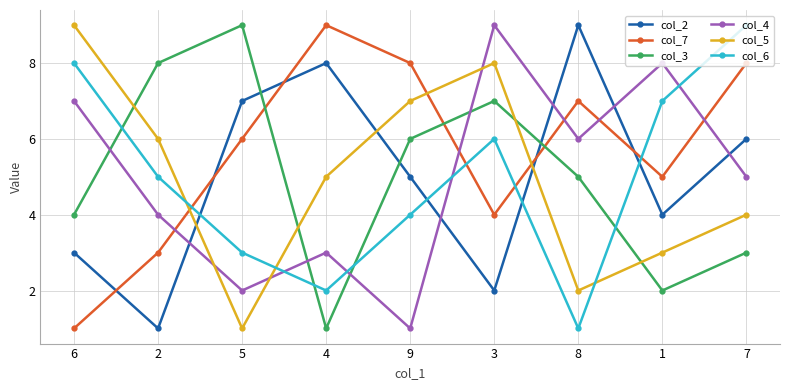

What is the difference between the col_6 values at 2 and 5?

2